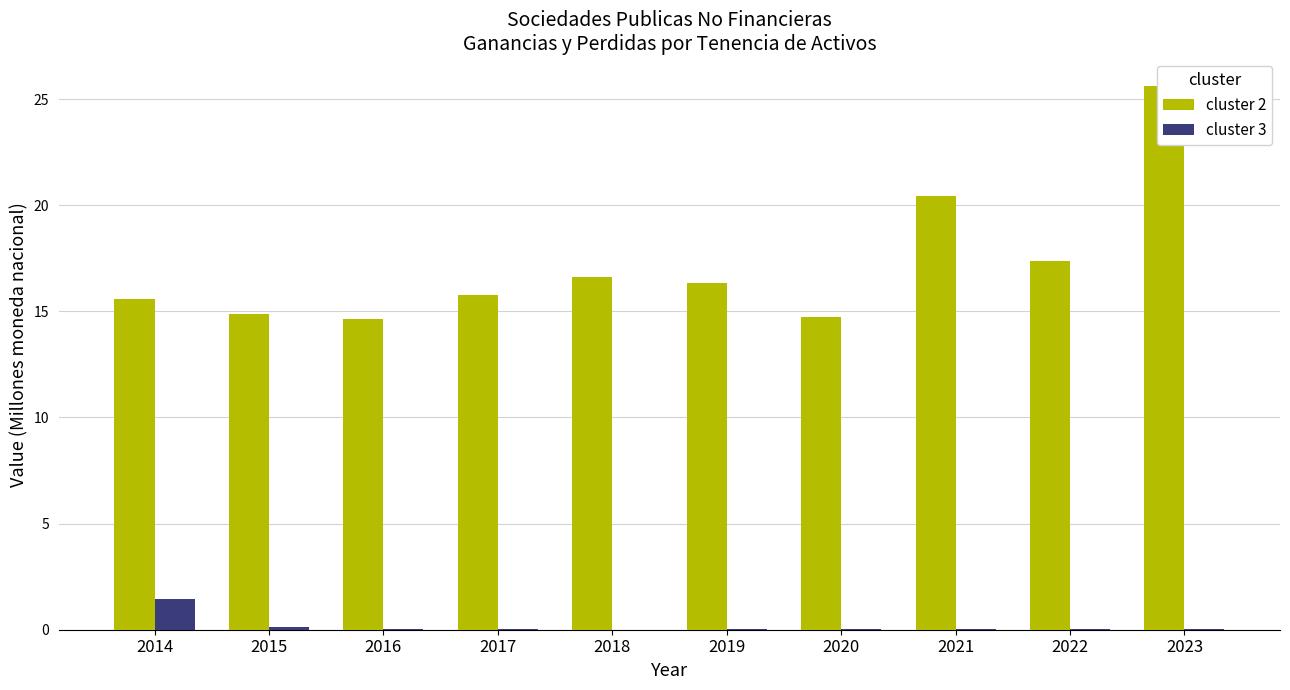

What is the sum of the cluster 2 values at 2018 and 2015?

31.5